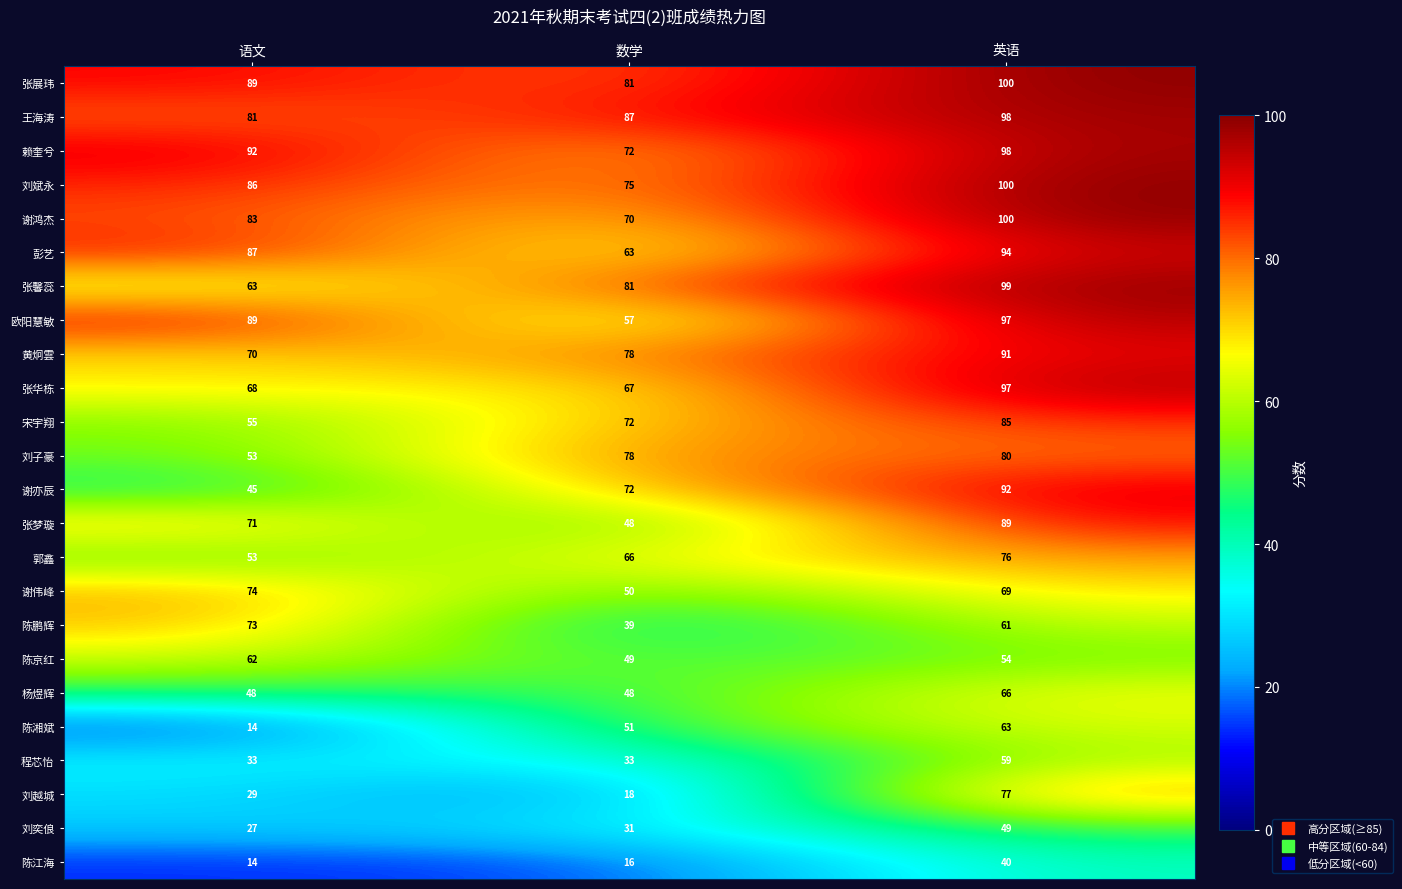

What value does the 陈鹏辉 series have at 数学, to the nearest 10?

40